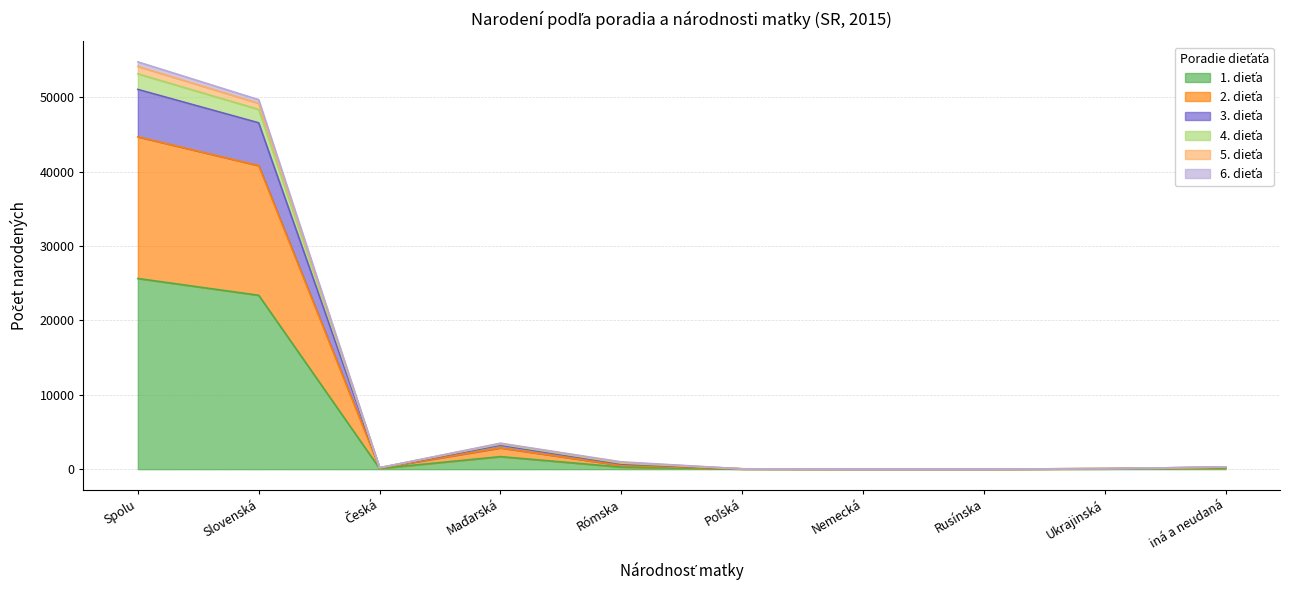

True or false: 6. dieťa and 1. dieťa cross at least once.

False